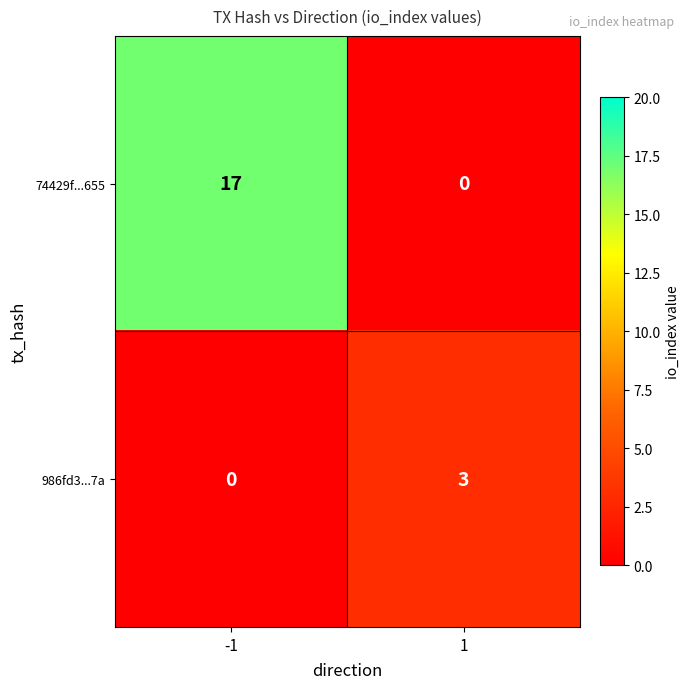

What is the total value across all series at 1?

3